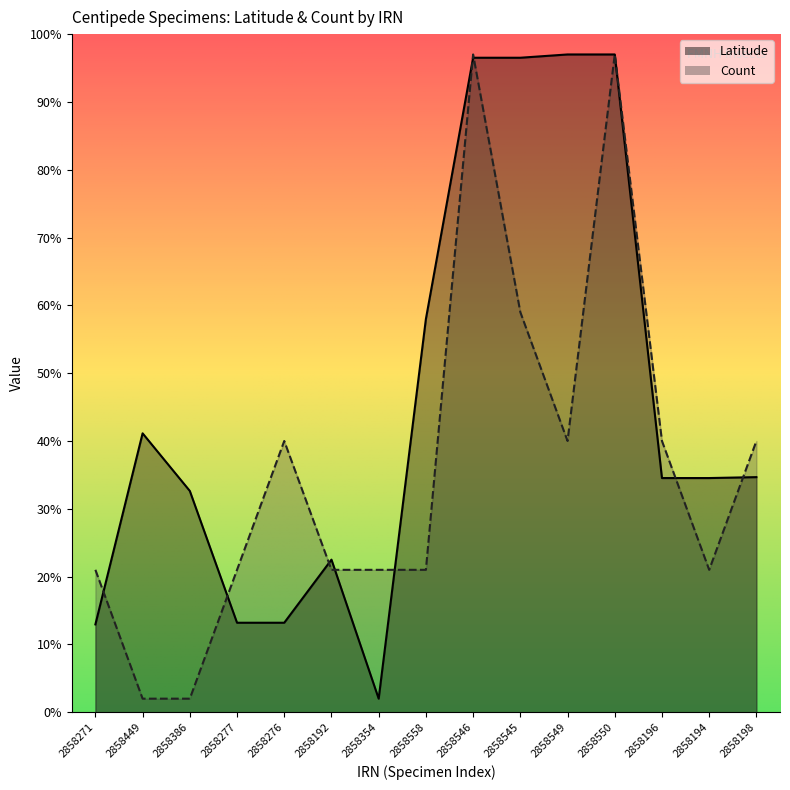

Where do Latitude and Count first cross each other?

2858271 and 2858449